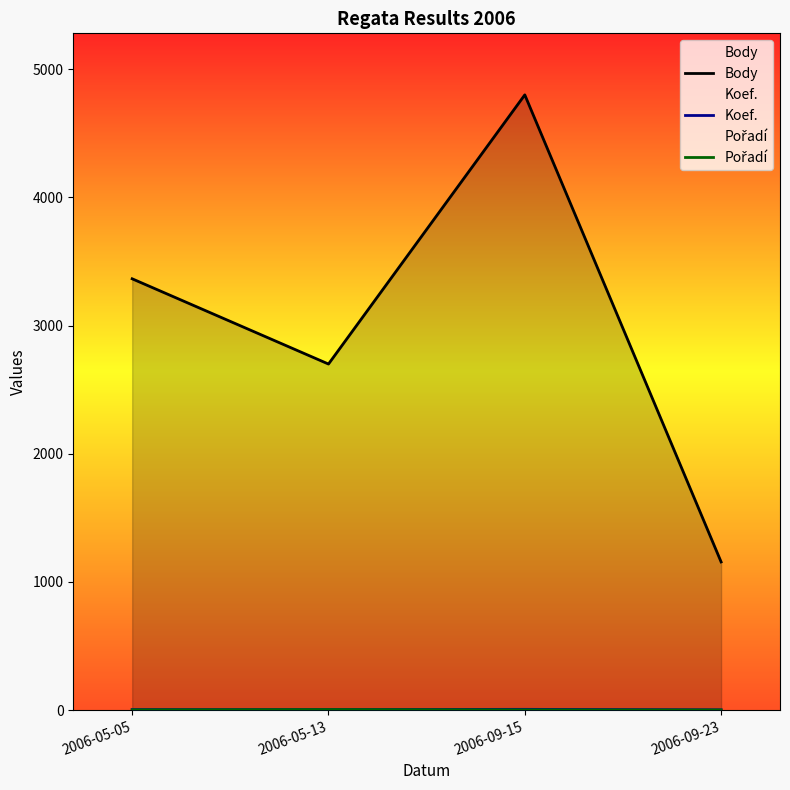

How many interior local peaks does the Pořadí series have?

1